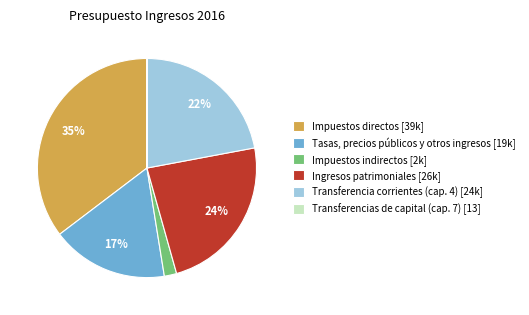

True or false: Impuestos directos accounts for 35% of the total.

True